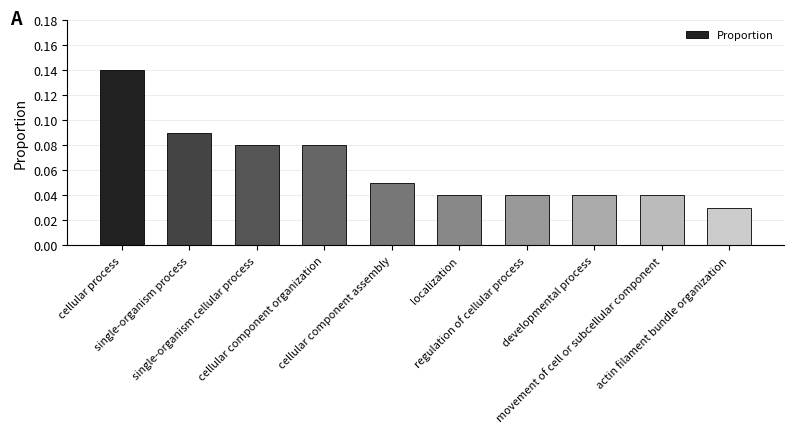

What is the sum of all values?

0.6